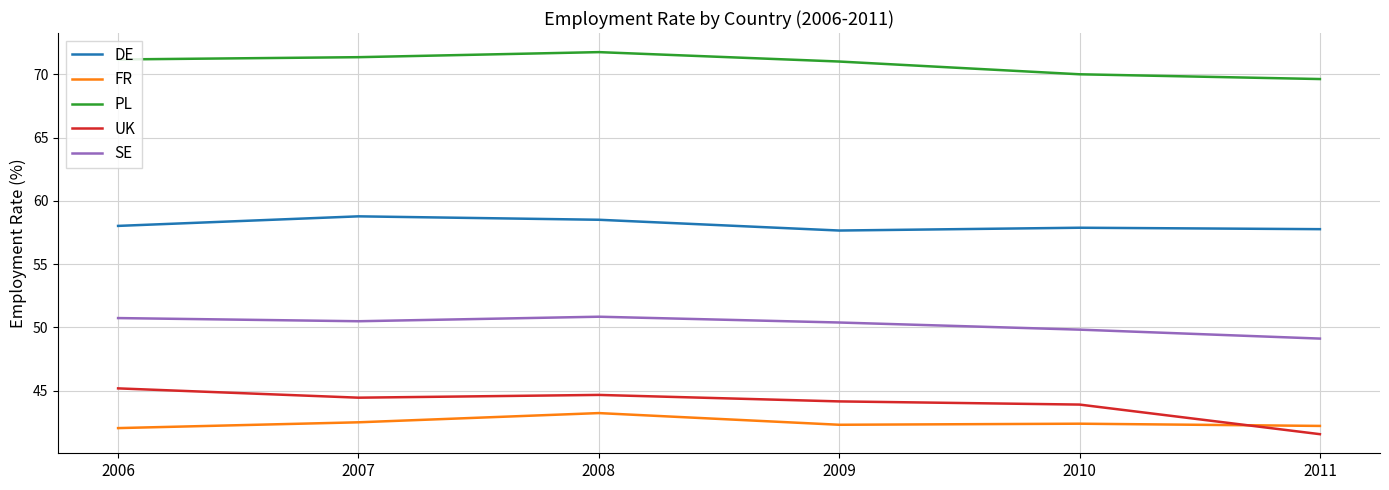

True or false: FR has more than 0 interior local peaks.

True